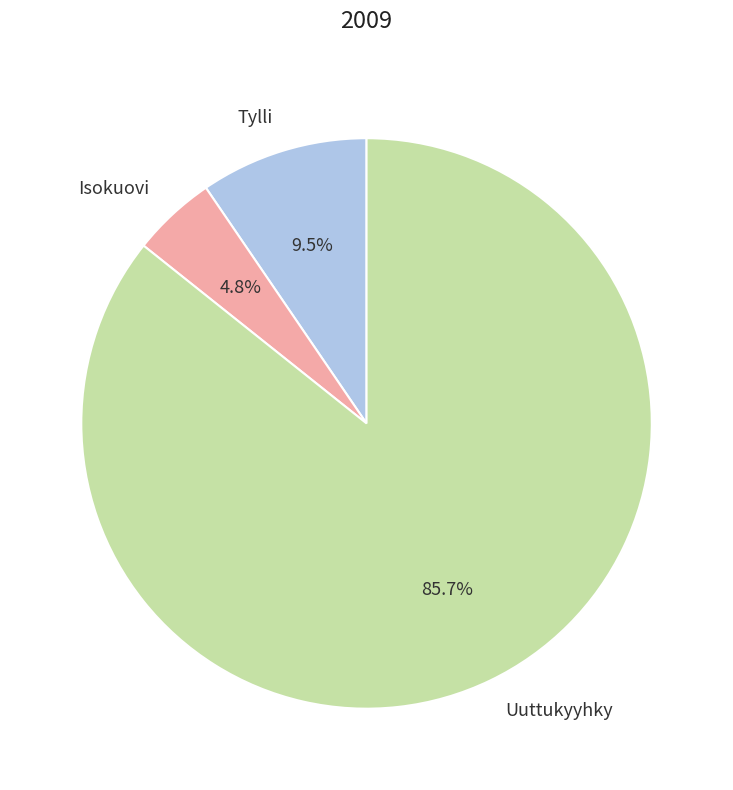

Approximately how many times larger is the value at Uuttukyyhky compared to Tylli?

9.0